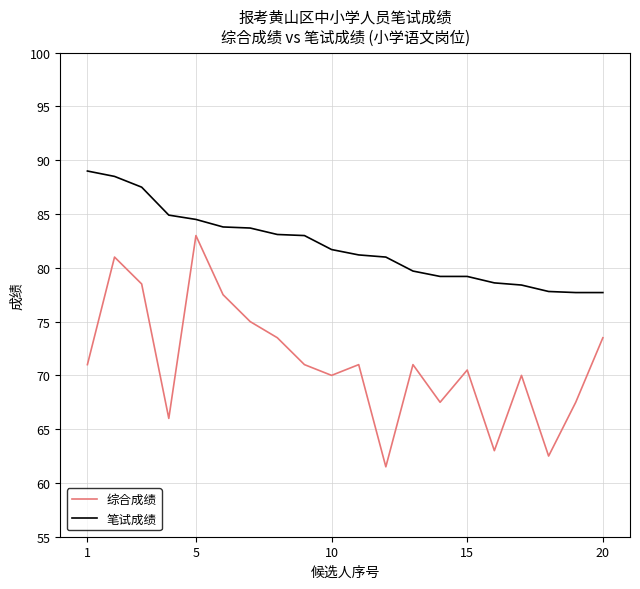

What is the highest value of the 笔试成绩 series?

89.0